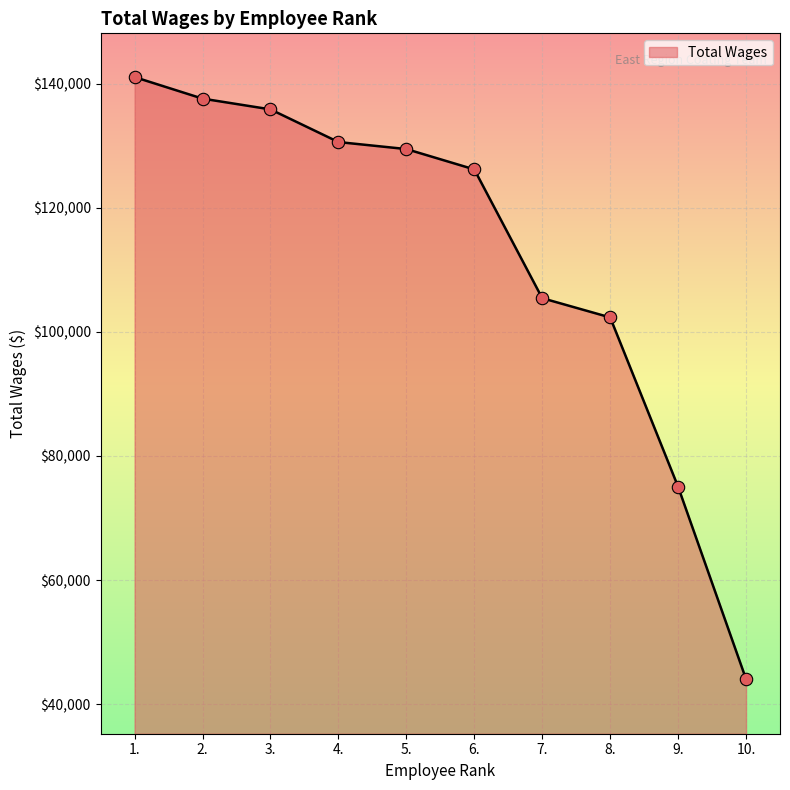

What is the change in value from 3. to 6.?

-9676